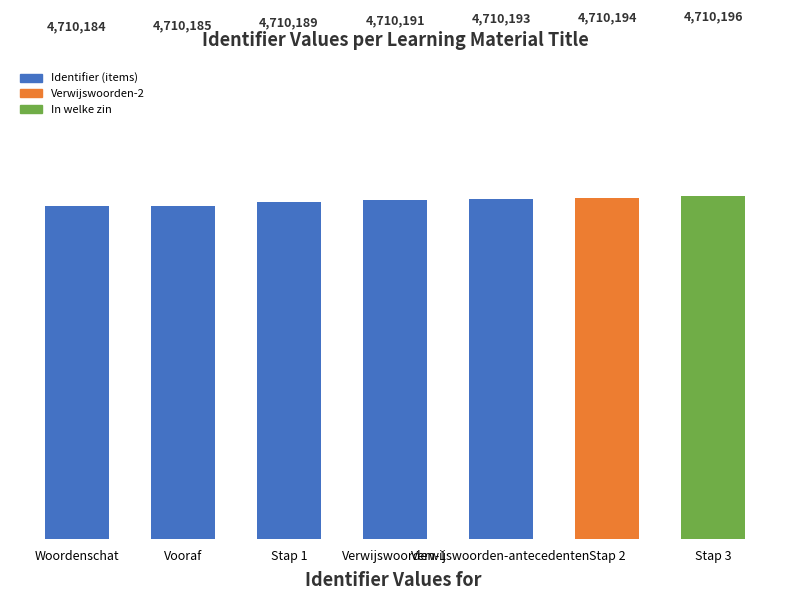

List the labels in order of value, smallest first.

Woordenschat, Vooraf, Stap 1, Verwijswoorden-1, Verwijswoorden-antecedenten, Stap 2, Stap 3